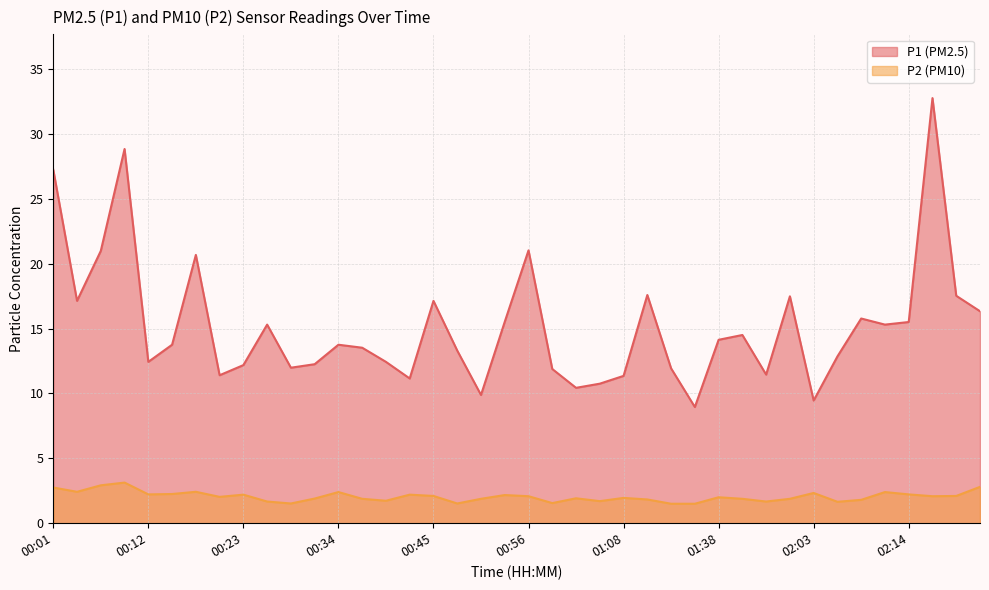

Between 00:06 and 00:56, which is larger?

00:56